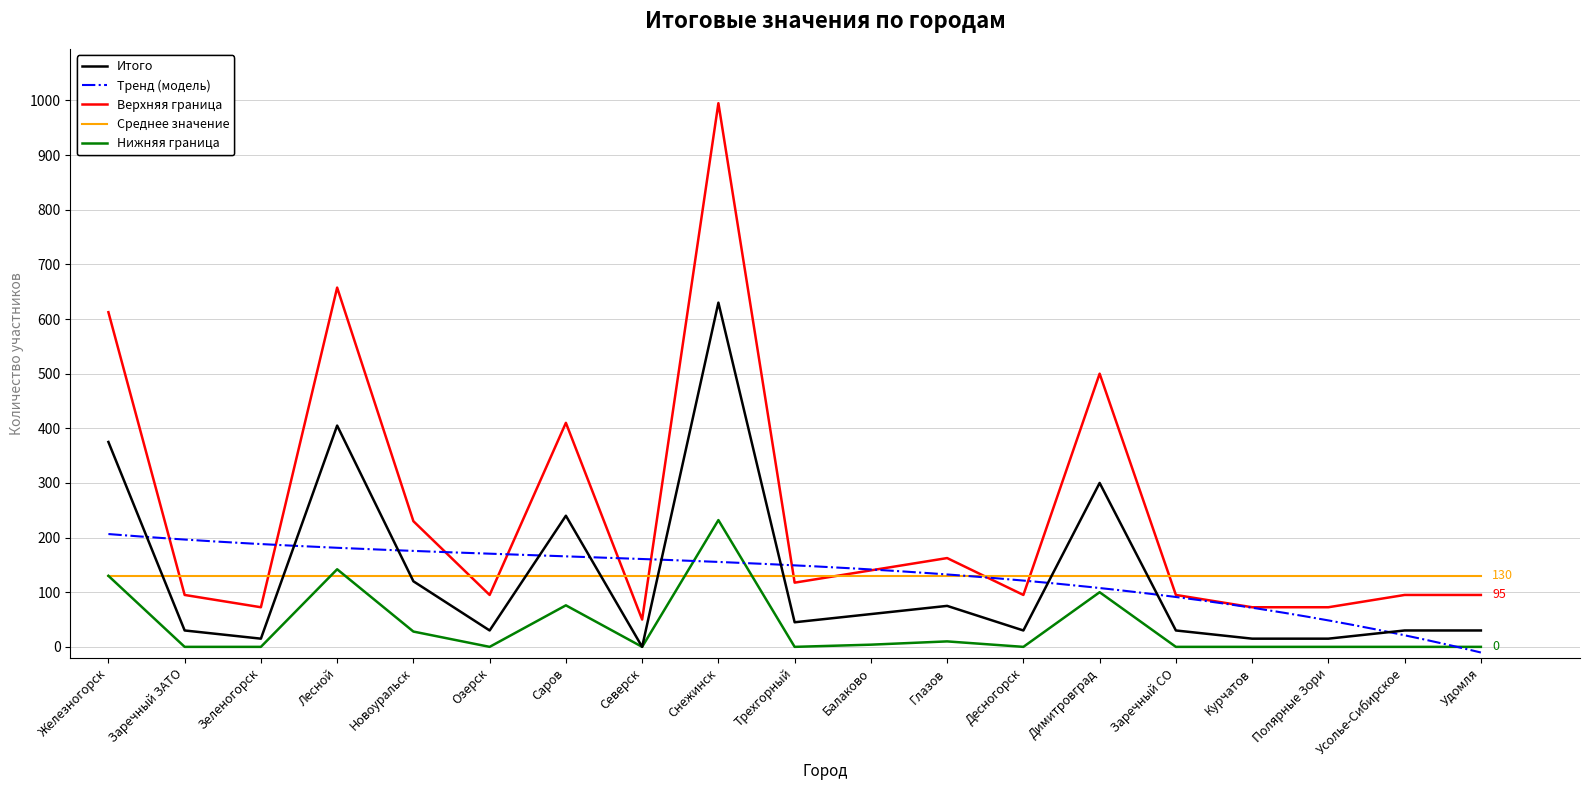

What is the label of the 12th point from the left?

Глазов